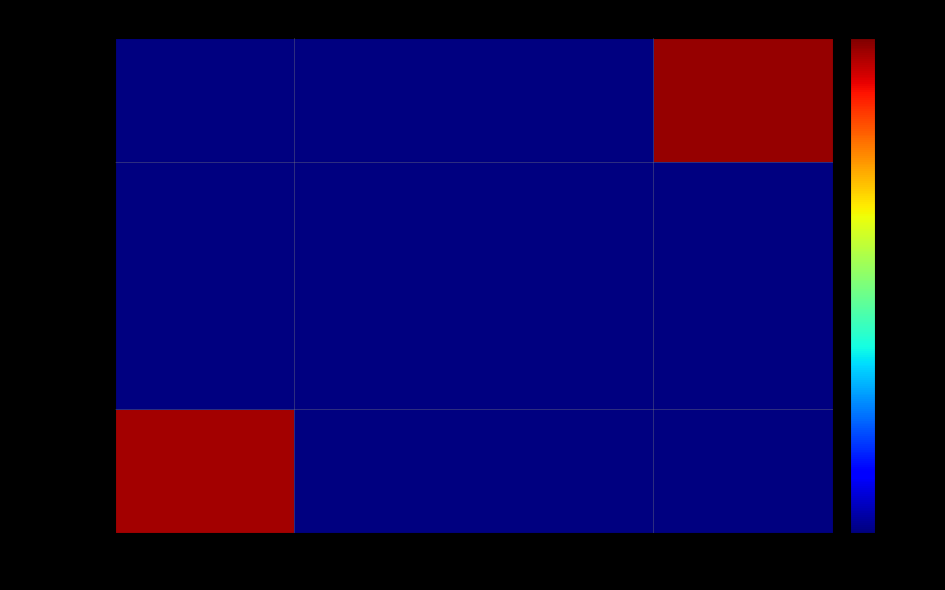

Which label corresponds to the smallest value in the chart?

10542